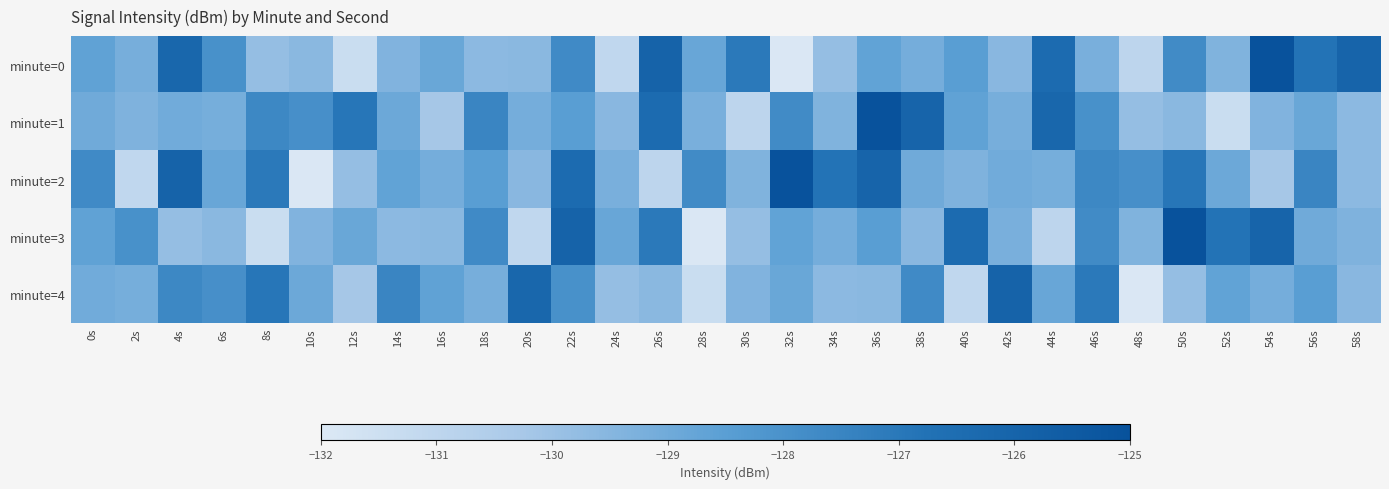

Which label corresponds to the largest value in the chart?

54s